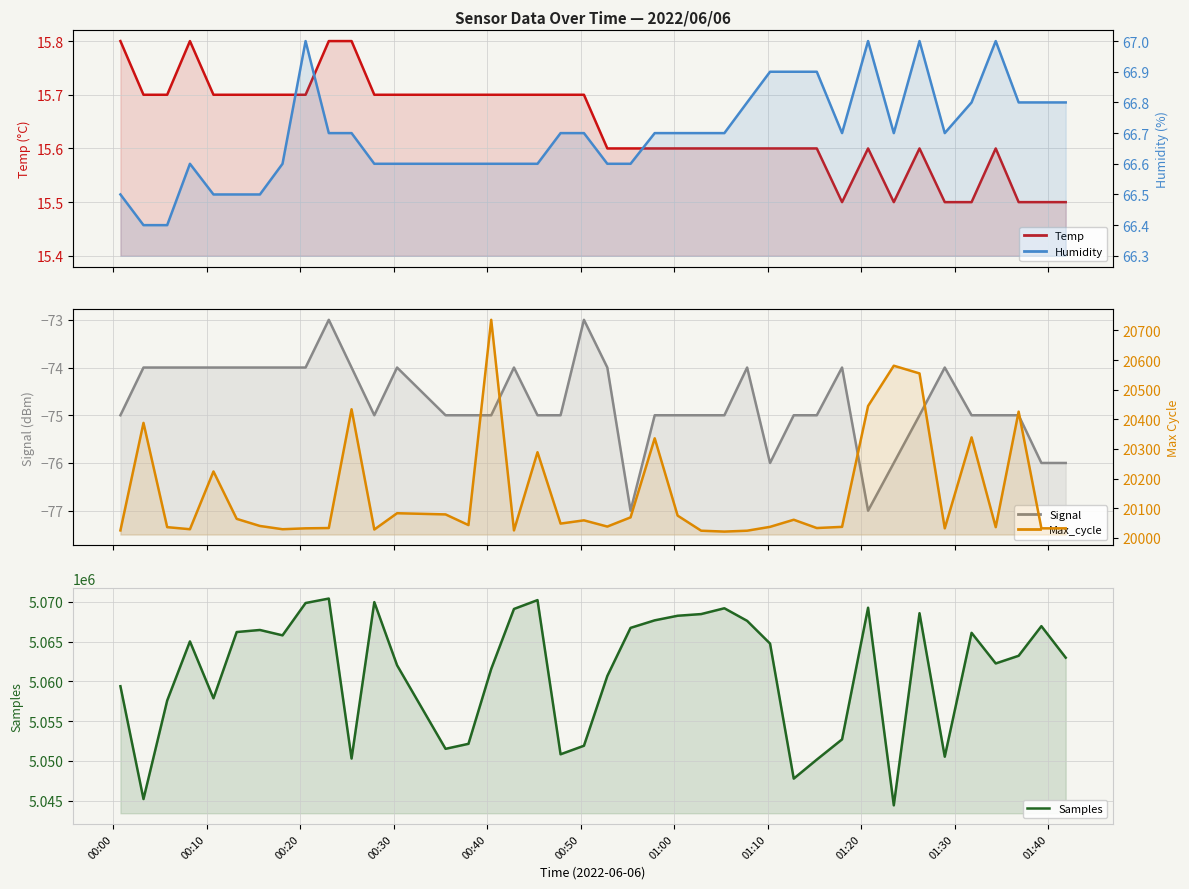

How many lines are shown in the chart?

5